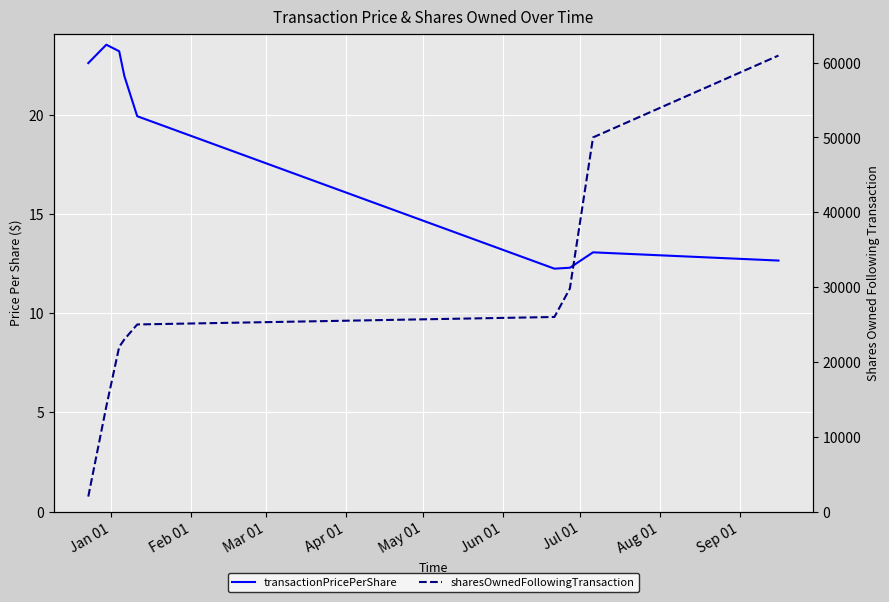

How many lines are shown in the chart?

2